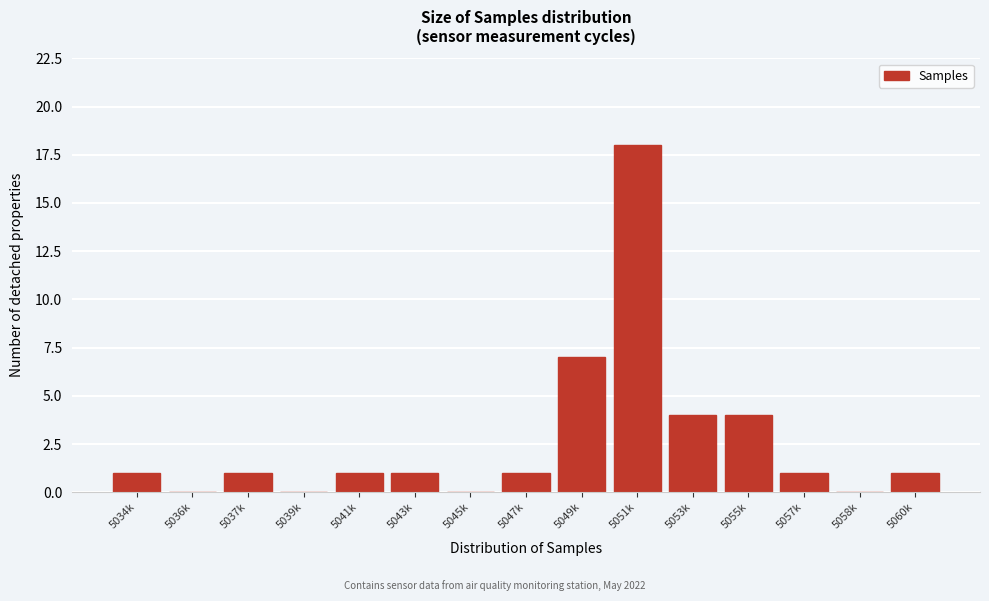

Which label corresponds to the largest value in the chart?

5051k